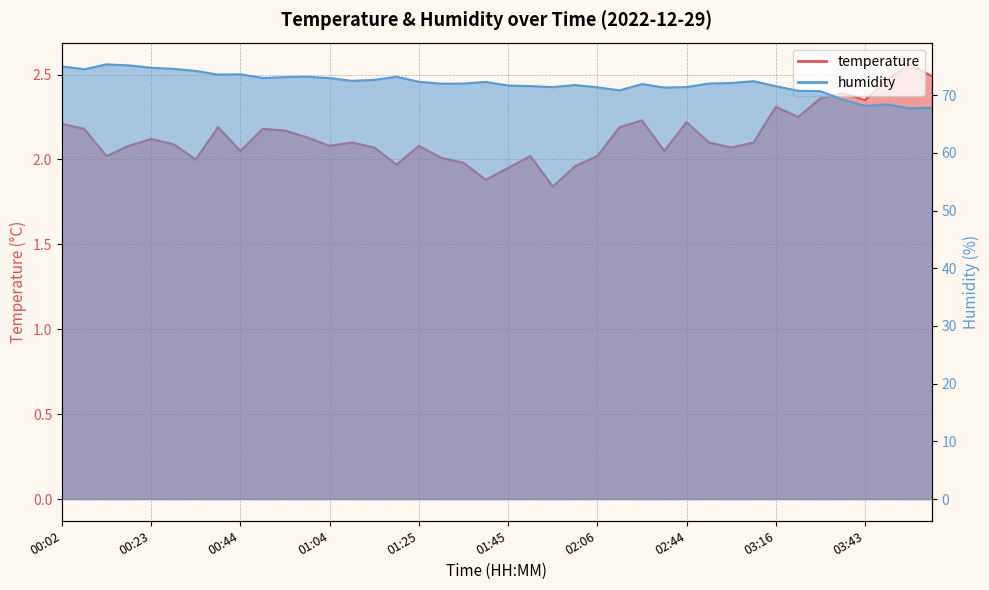

The temperature series shows 3.3 at 03:32. True or false?

False